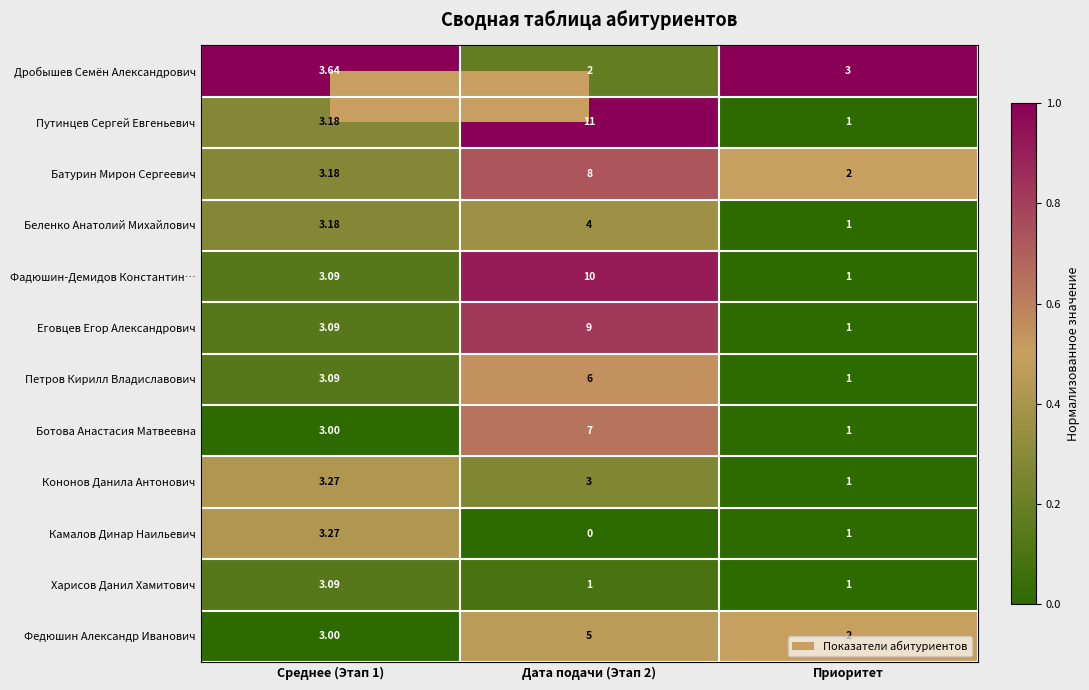

Is the value of Дробышев Семён Александрович at Приоритет greater than the value of Ботова Анастасия Матвеевна at Дата подачи (Этап 2)?

No